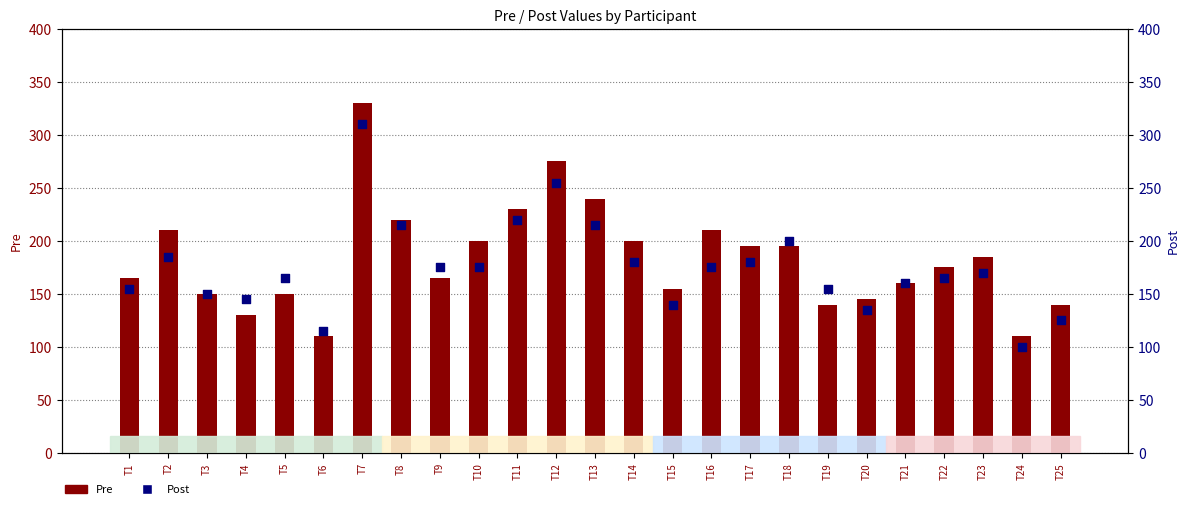

Is the value of Pre at T2 greater than the value of Post at T22?

Yes